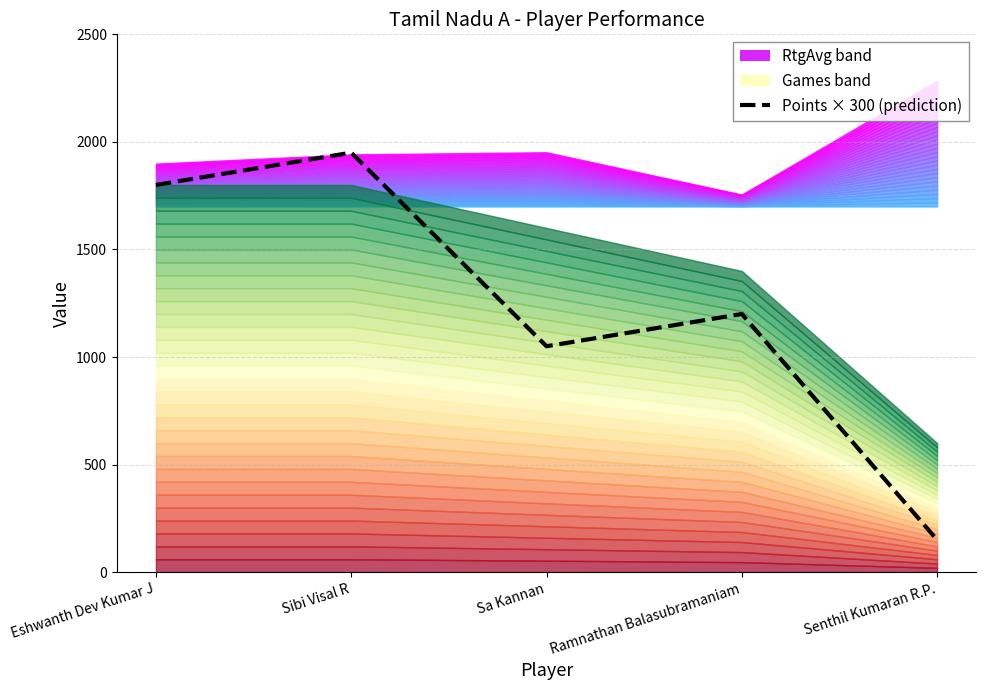

What is the greatest value displayed?

1950